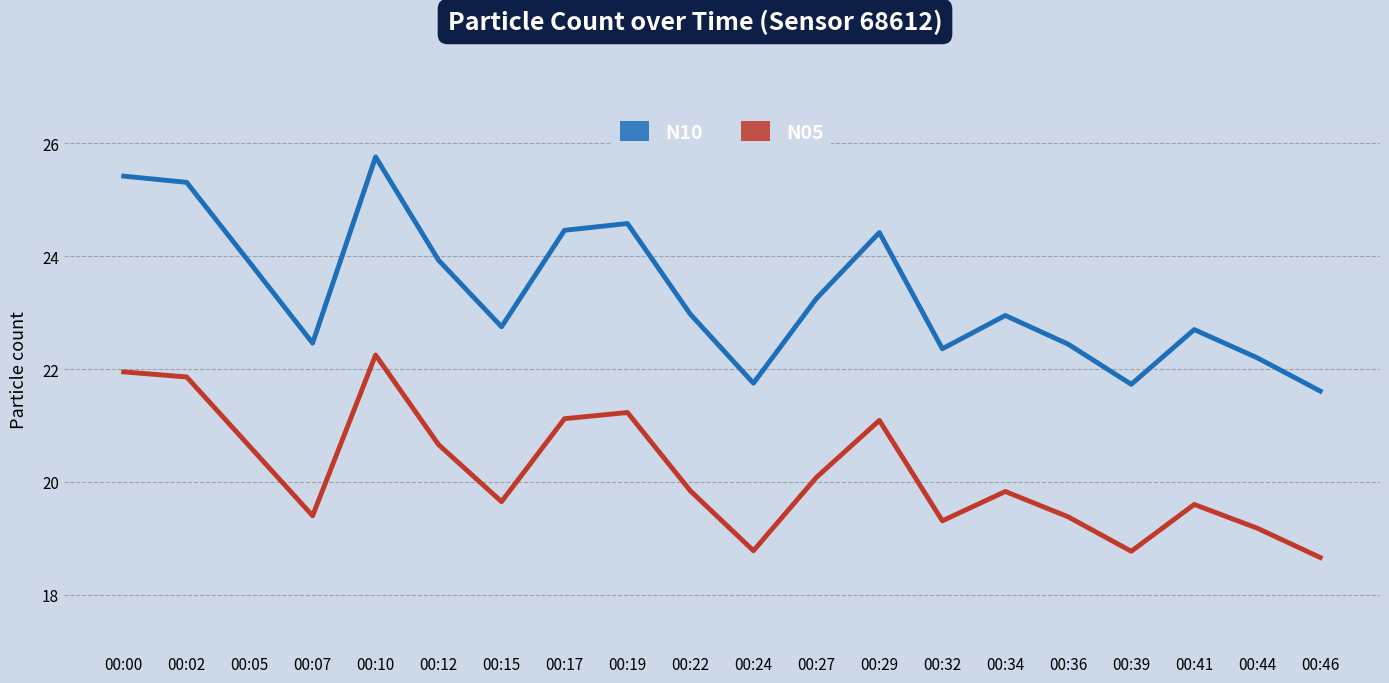

Read the N05 value at 00:17.

21.1